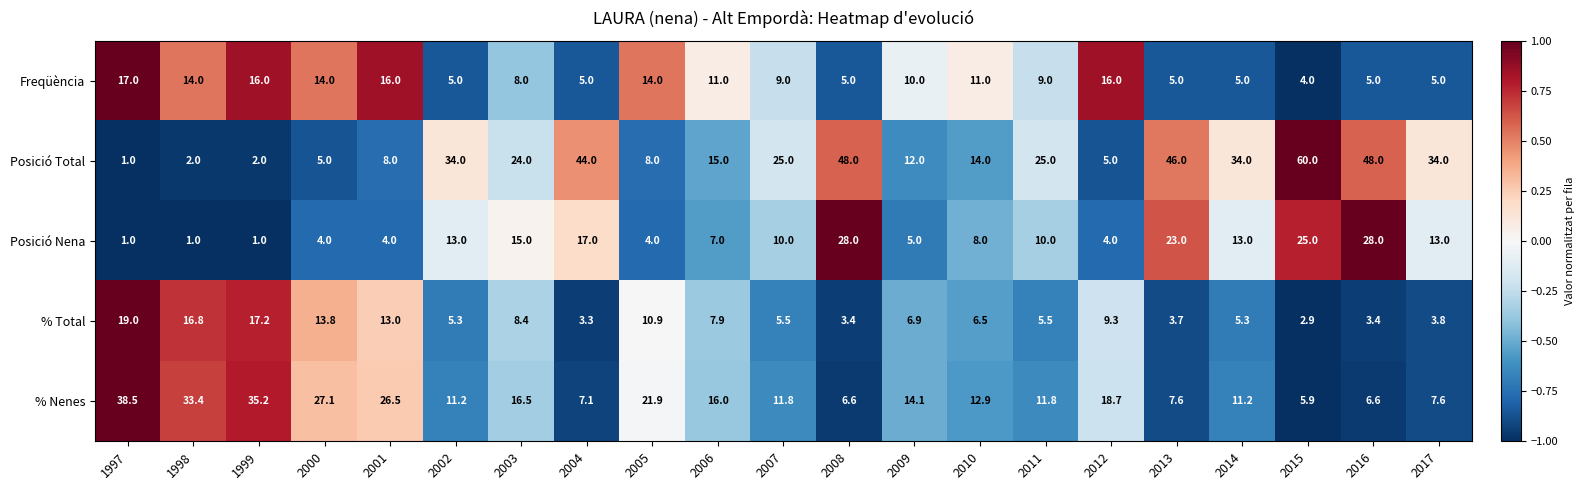

What value does the Posició Total series have at 2009?

12.0